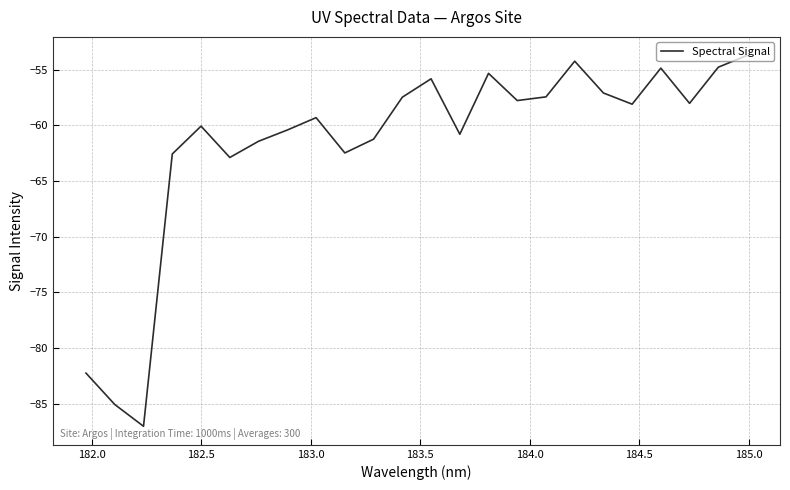

What is the maximum value shown in the chart?

-53.7